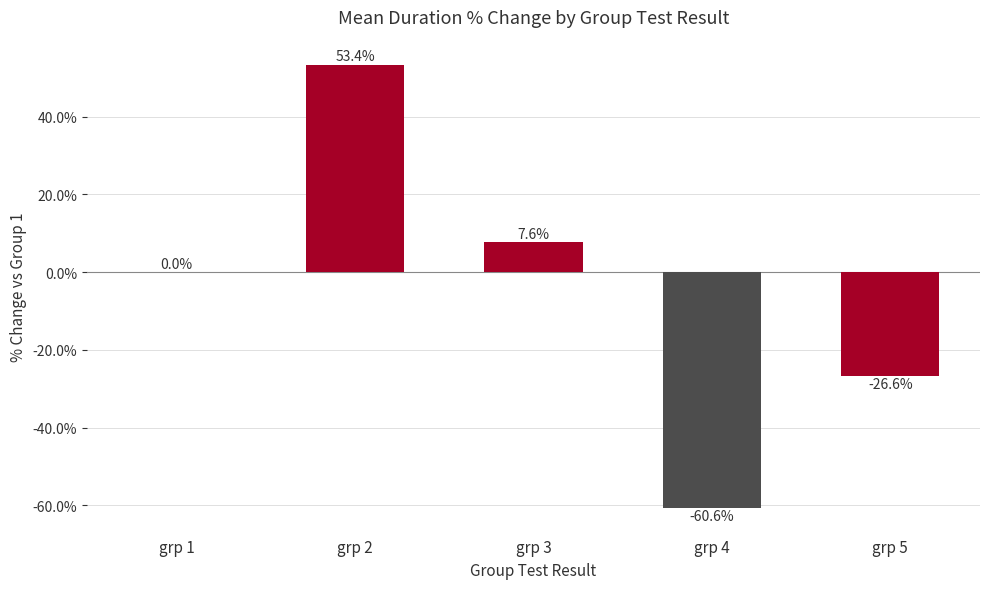

Reading left to right, extract all data points from this chart.

0.0	53.4	7.6	-60.6	-26.6